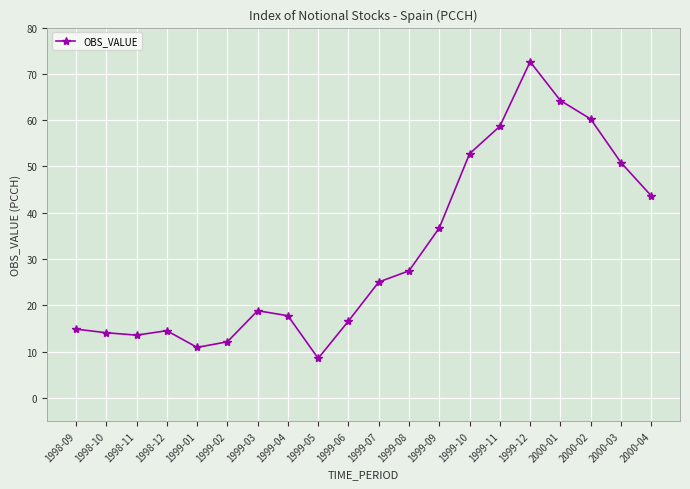

Which label corresponds to the largest value in the chart?

1999-12